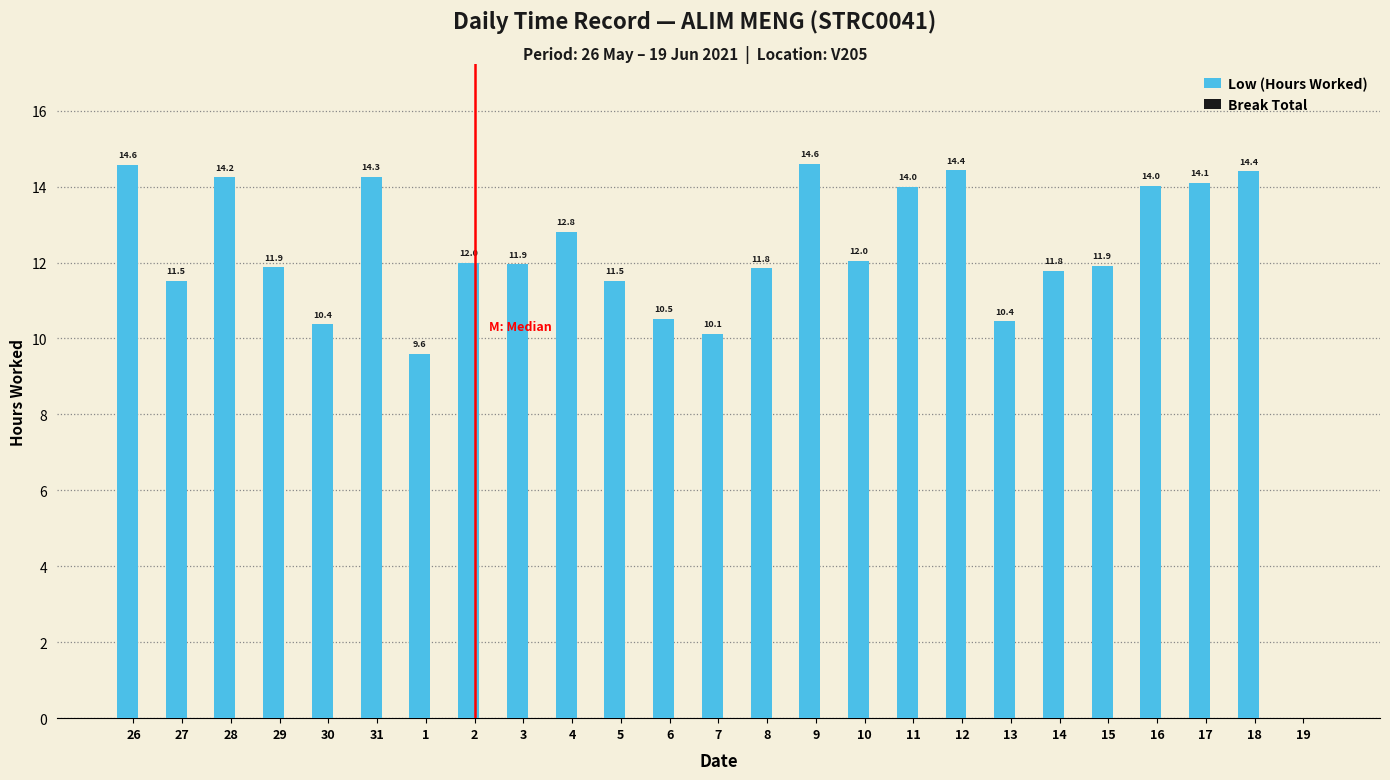

What is the sum of the values at 9 and 27?

26.1